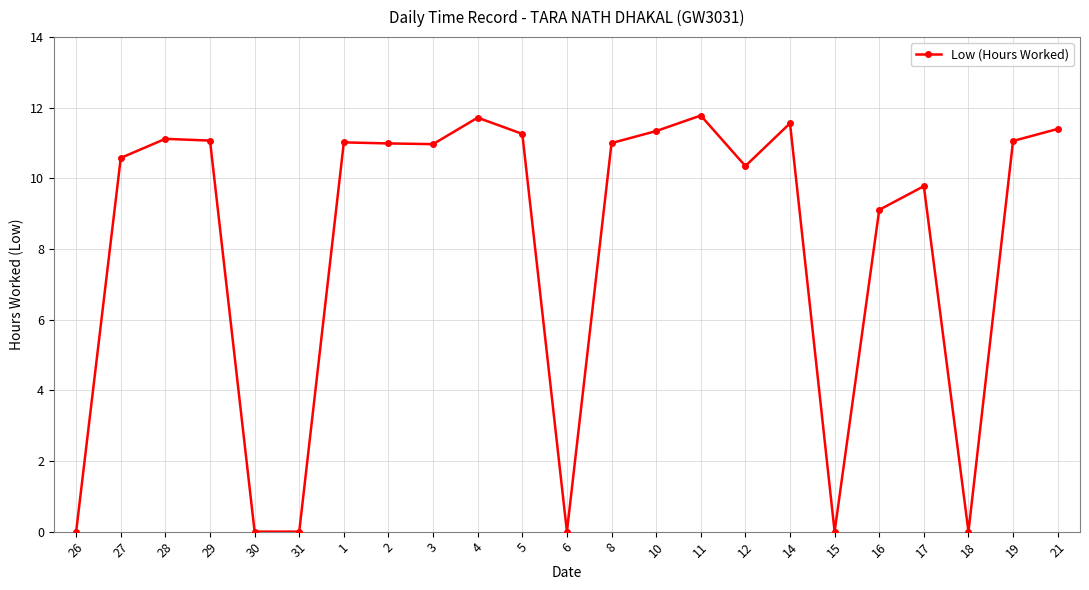

Where does the data first go above 10?

27